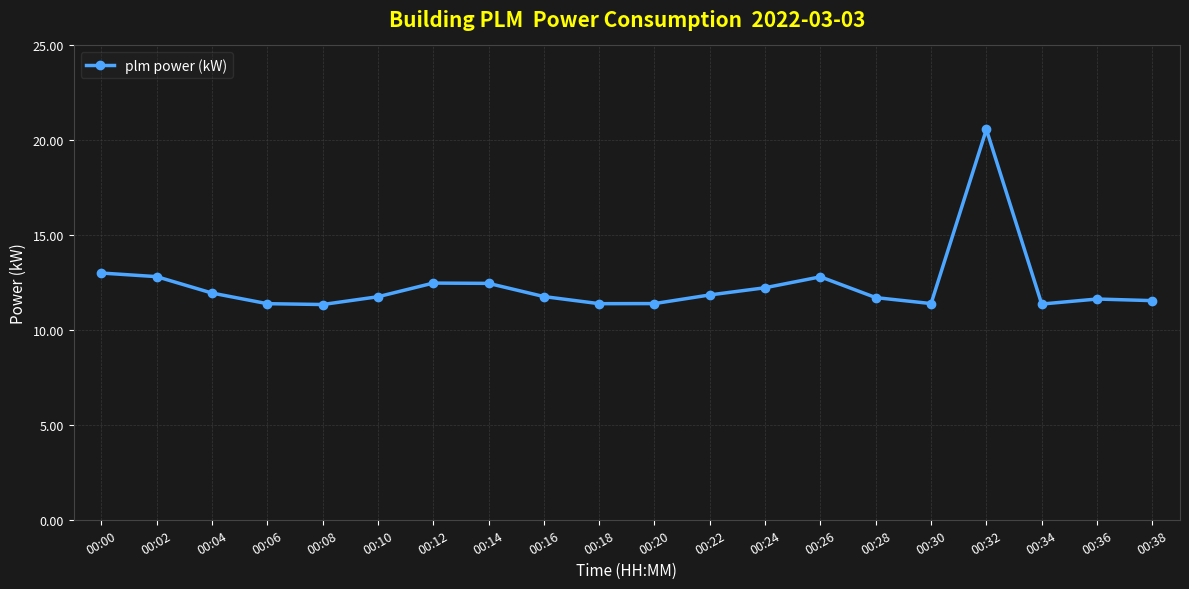

True or false: there are more than 1 points higher than both neighbors.

True